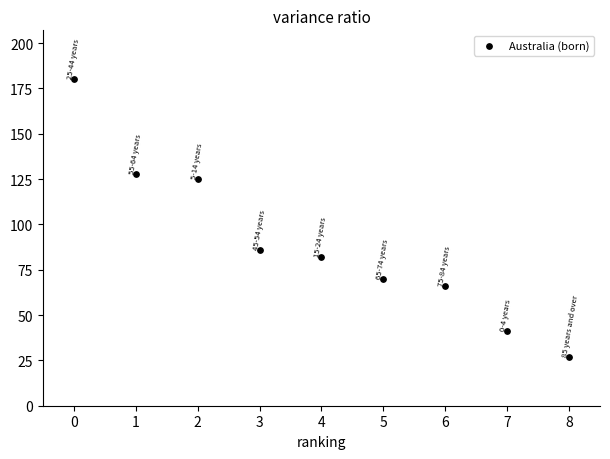

What Y value in the scatter plot is closest to 103?

86